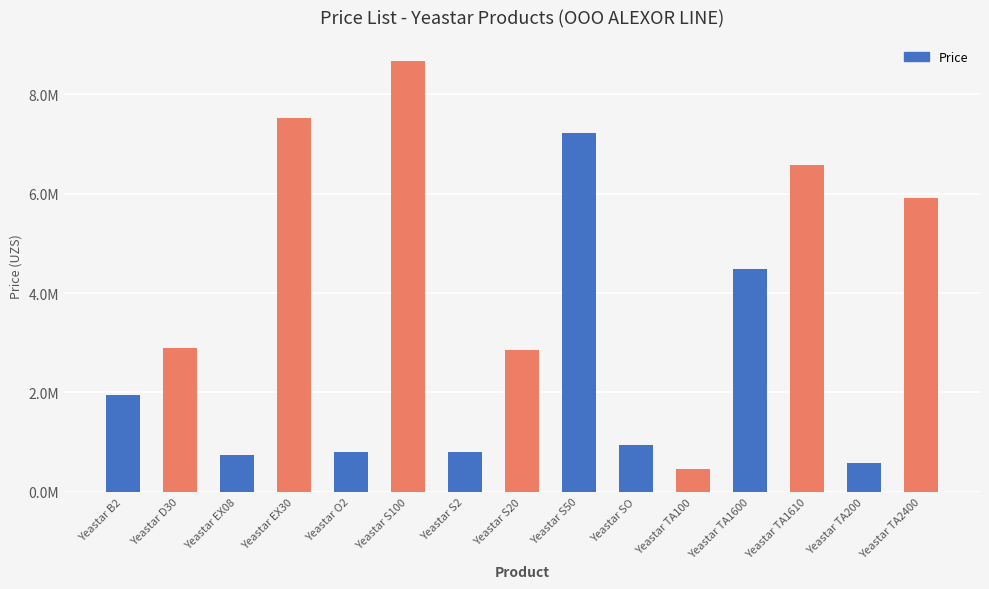

Does the chart contain any negative values?

No